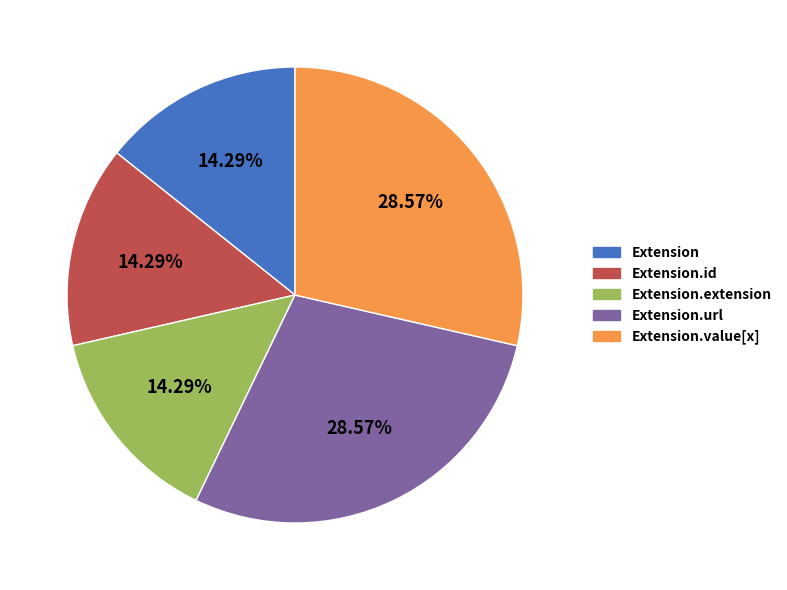

What is the ratio of the value at Extension.url to the value at Extension.id?

2.0